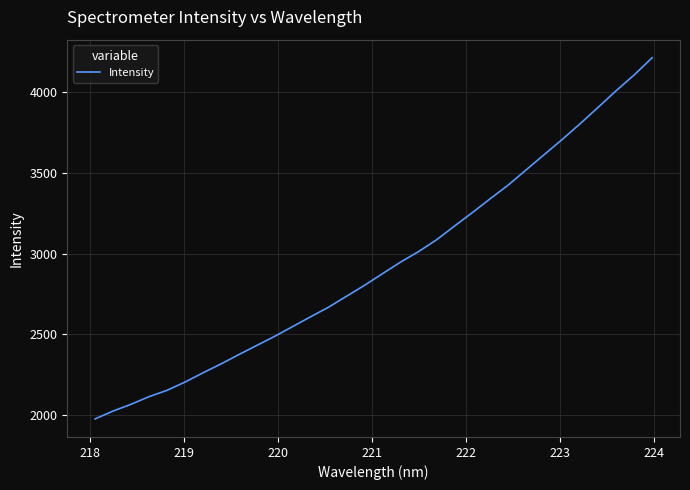

What is the greatest value displayed?

4214.6